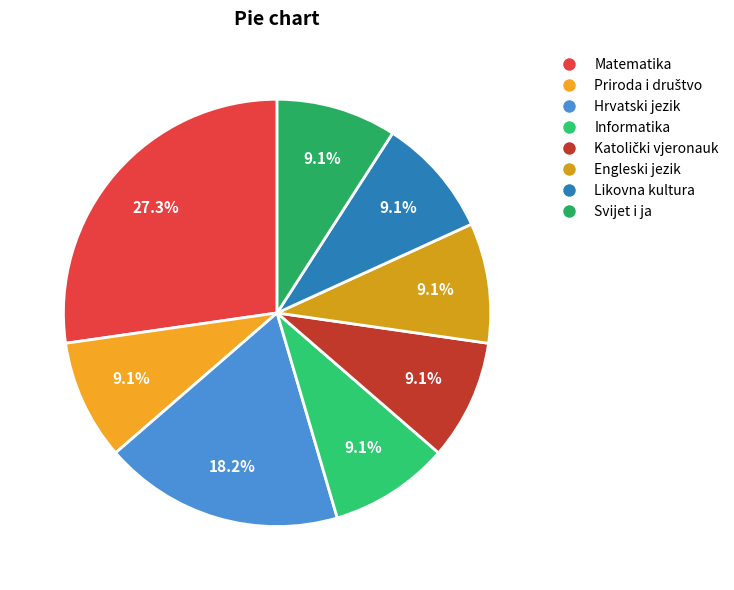

The Priroda i društvo slice represents 1% of the pie. True or false?

False